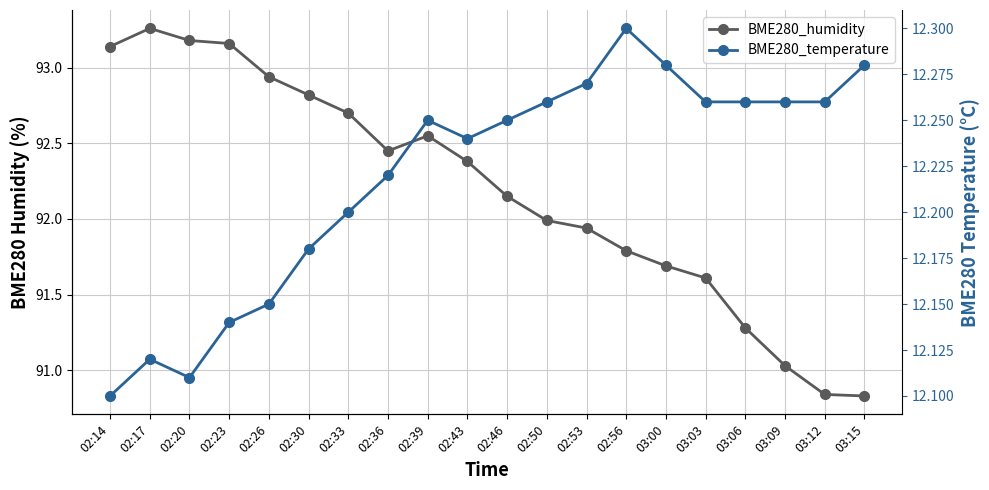

List the series in order of their peak value, highest first.

BME280_humidity, BME280_temperature